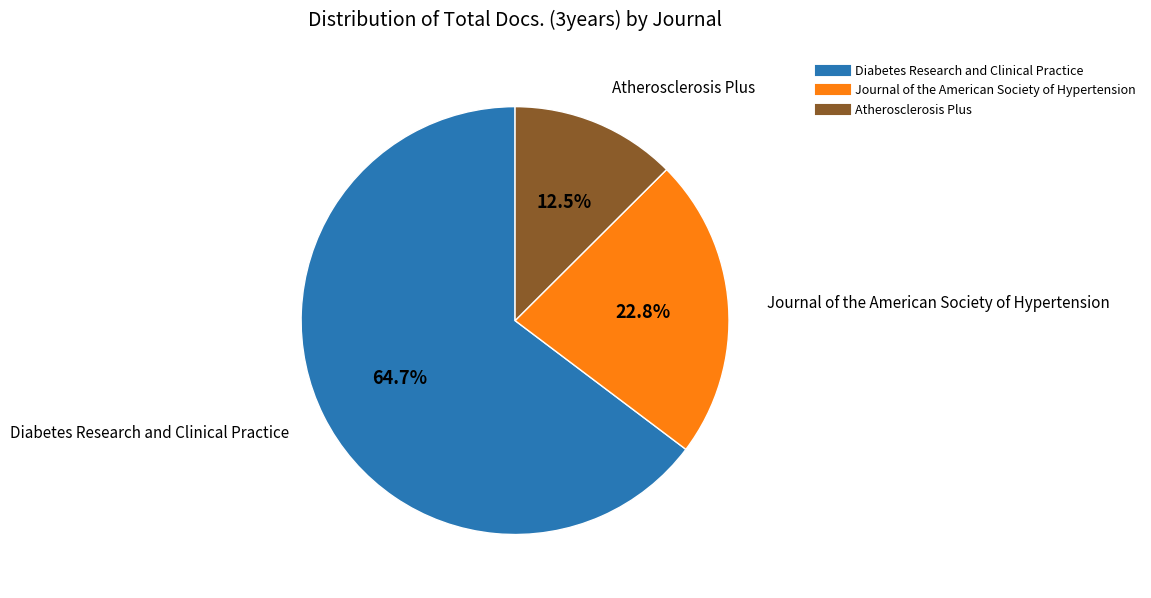

Is there any slice that represents more than half of the pie?

Yes